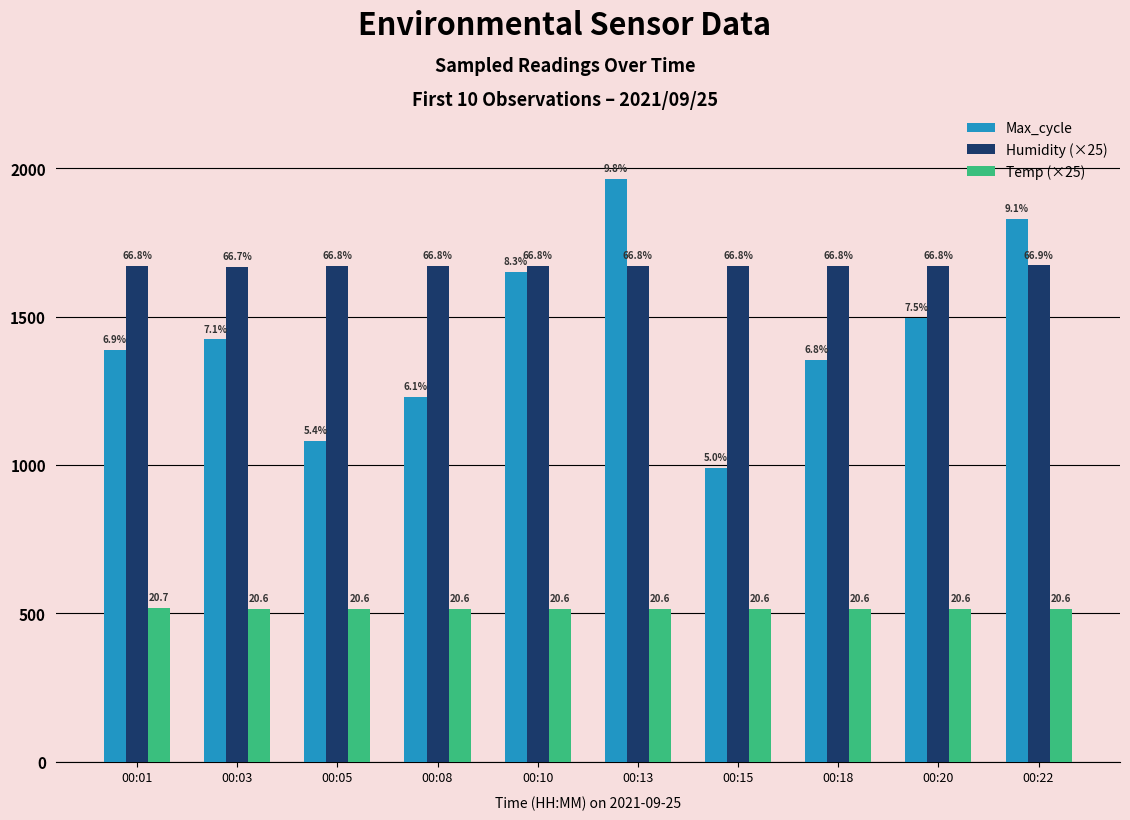

What are all the series names shown in the legend?

Max_cycle, Humidity (×25), Temp (×25)